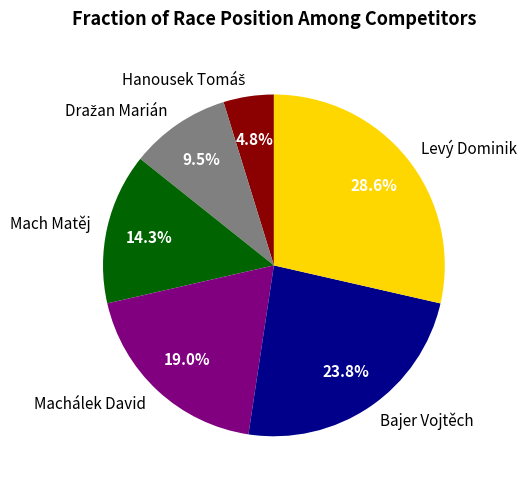

To the nearest percent, what is the combined percentage of Levý Dominik and Machálek David?

48%